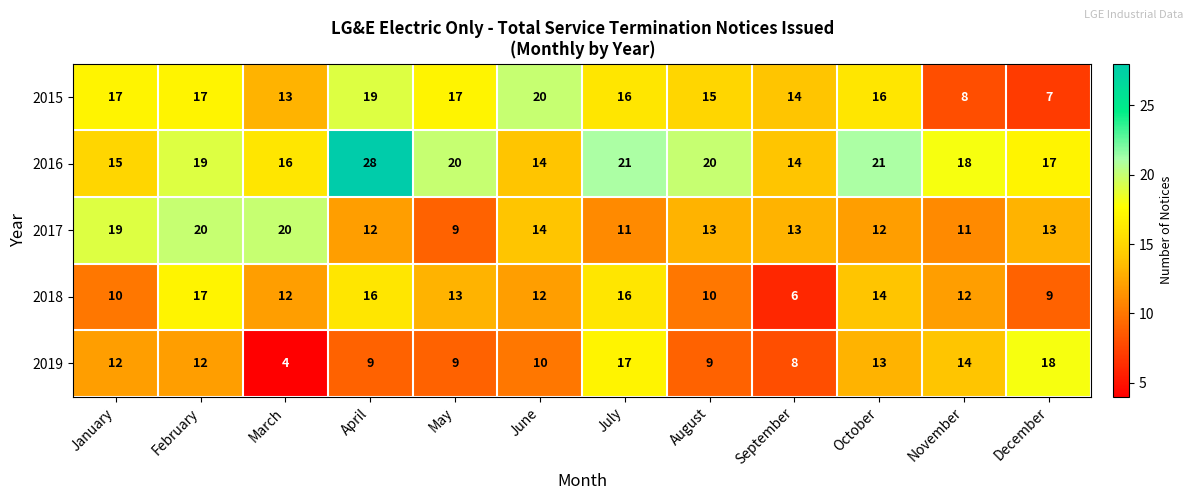

Between July and December, which series saw the biggest shift?

2015